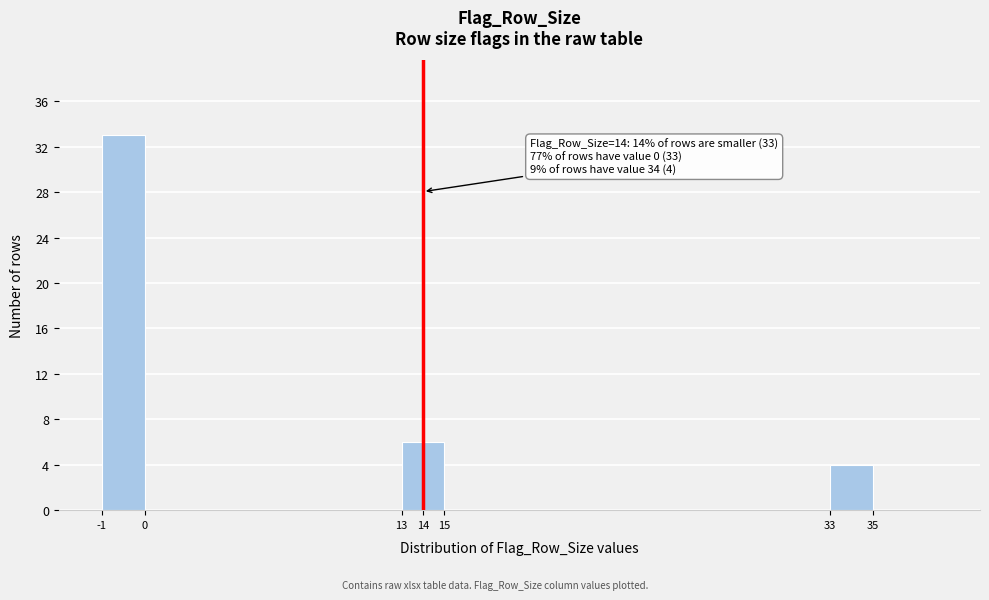

Reading left to right, list all the values displayed in this chart.

-1=33	0=0	14=6	15=0	33=4